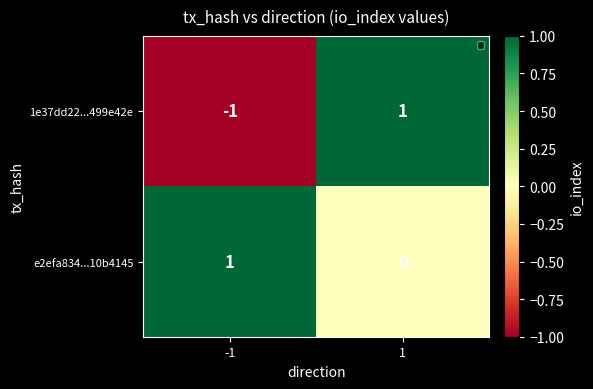

Which series has the largest total across all categories?

e2efa834...10b4145